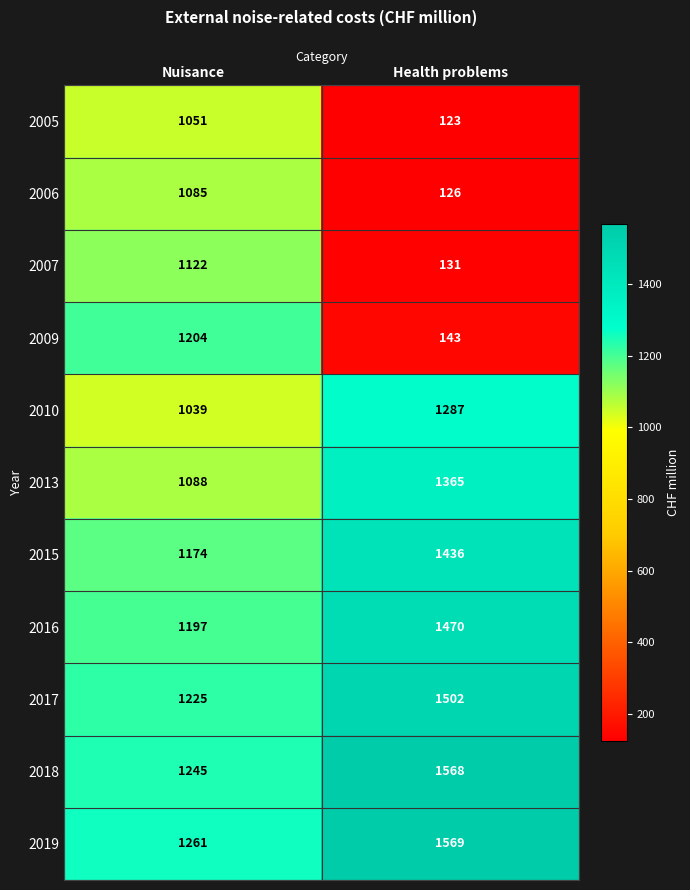

How many series are shown in this chart?

11